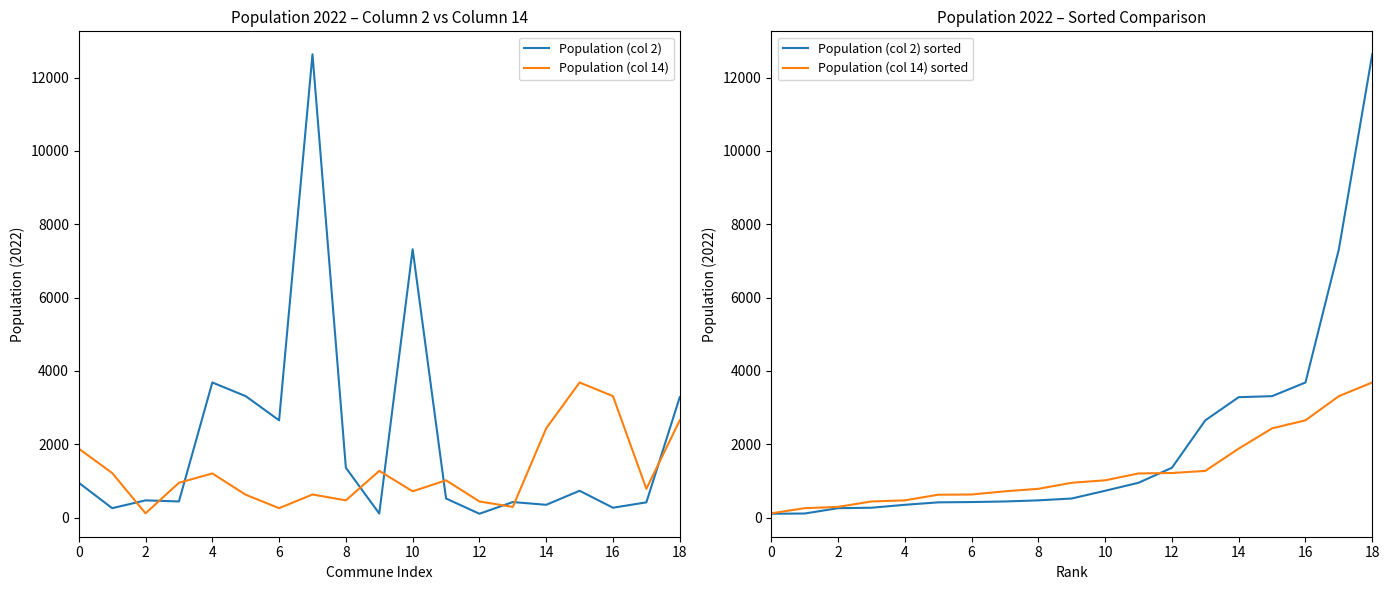

Where is Population (col 2) sorted nearest to the value 6371?

17